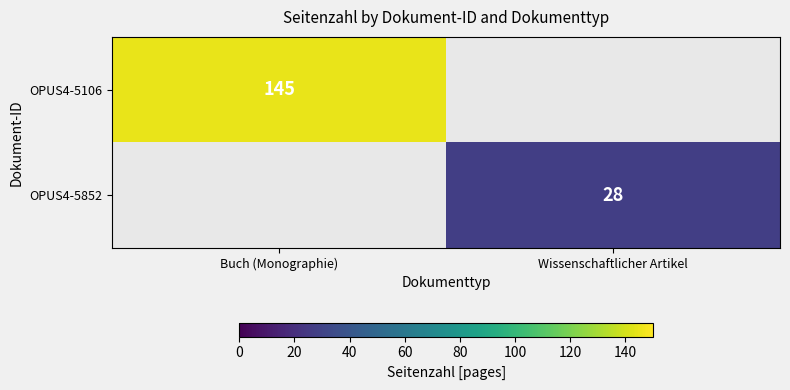

The OPUS4-5106 series shows 225 at Buch (Monographie). True or false?

False